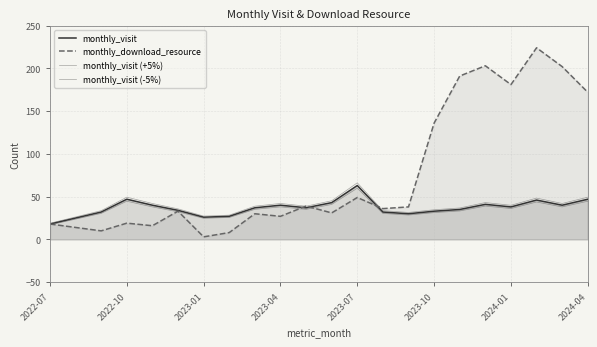

At how many categories does at least one series exceed 154?

6